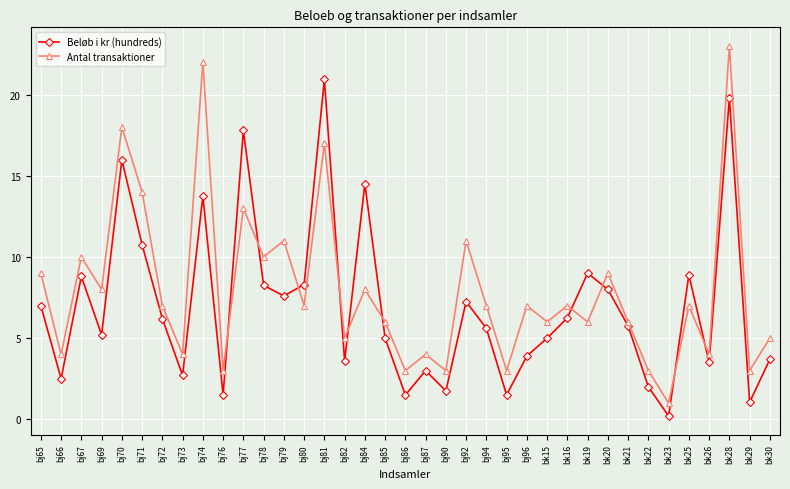

The value of Beløb i kr (hundreds) at bk26 is 5.3. True or false?

False